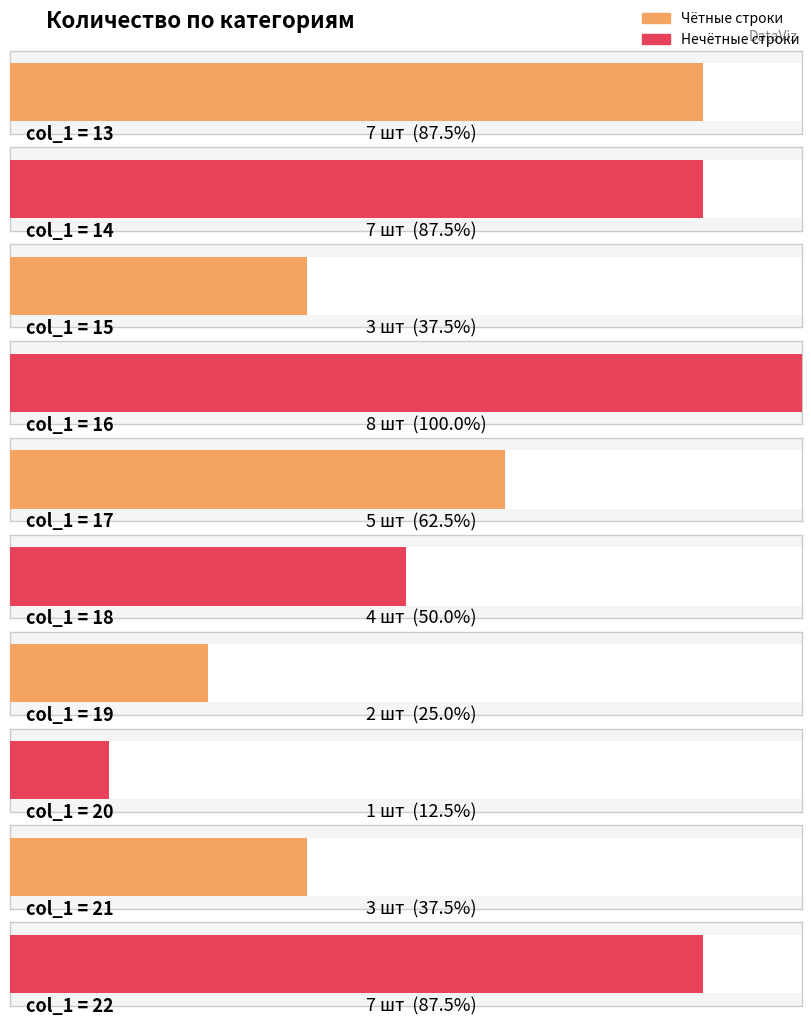

Reading right to left, list all the values displayed in this chart.

22=7	21=3	20=1	19=2	18=4	17=5	16=8	15=3	14=7	13=7